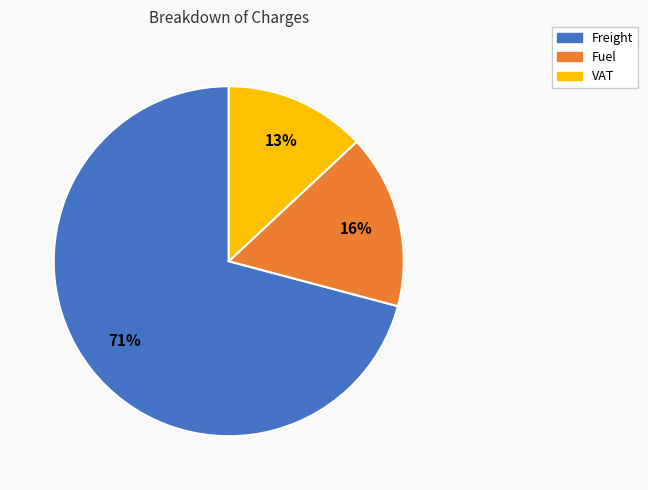

To the nearest percent, what is the average slice percentage?

33%